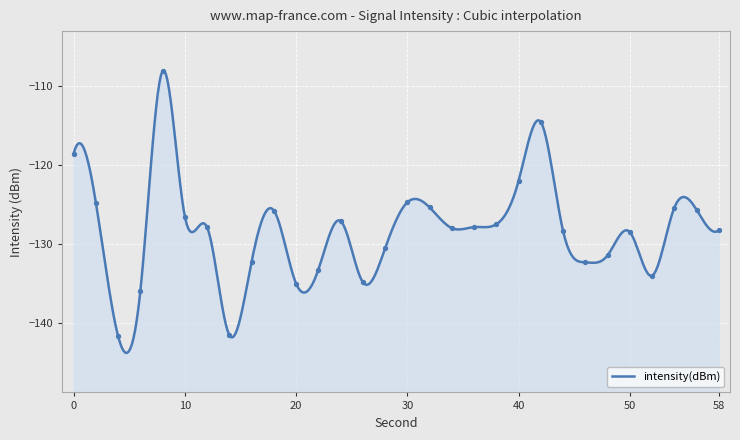

Which has a higher value, 12 or 22?

12